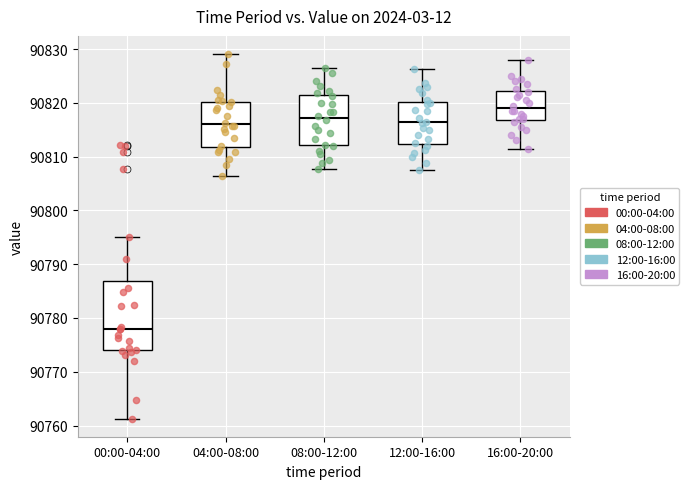

Which box's median line is the lowest?

00:00-04:00